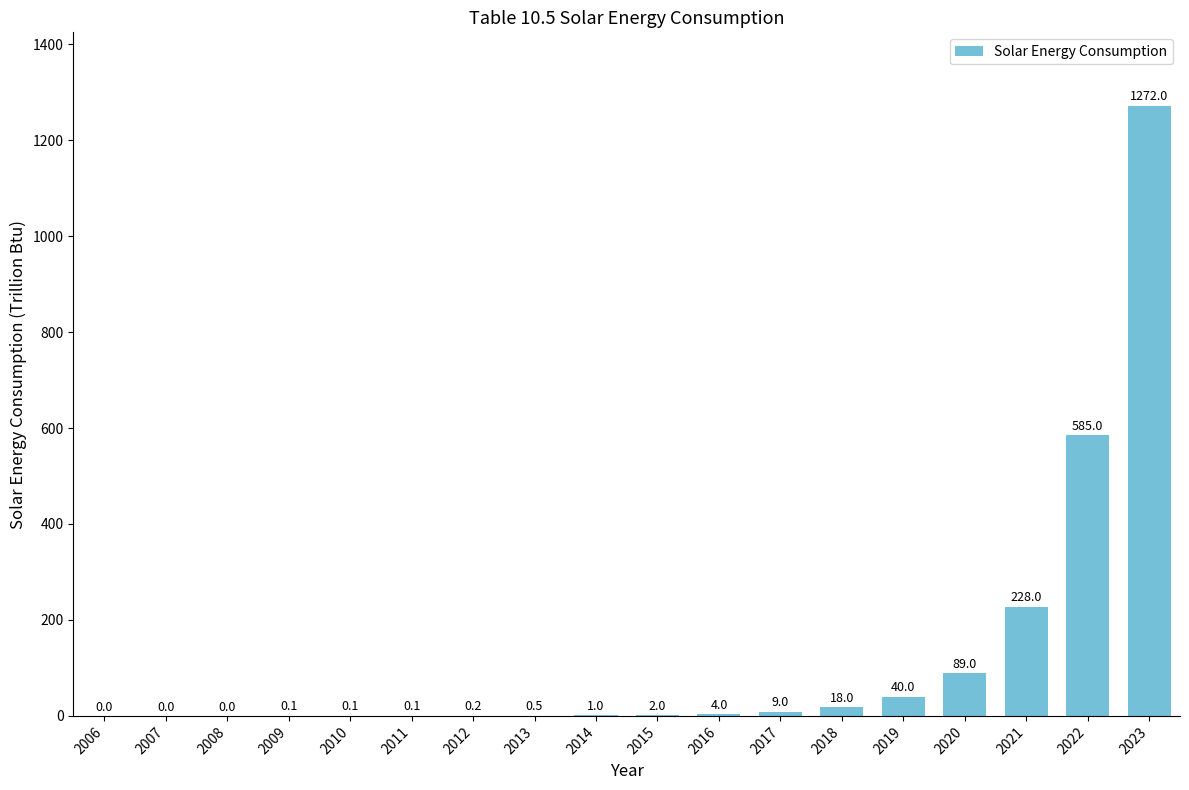

What is the ratio of the value at 2020 to the value at 2016?

22.2